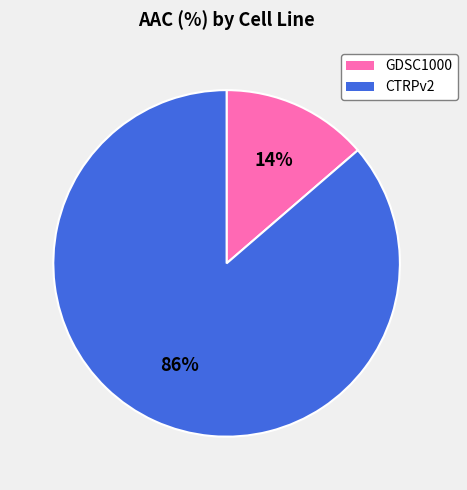

Rank the categories by value from lowest to highest.

GDSC1000, CTRPv2